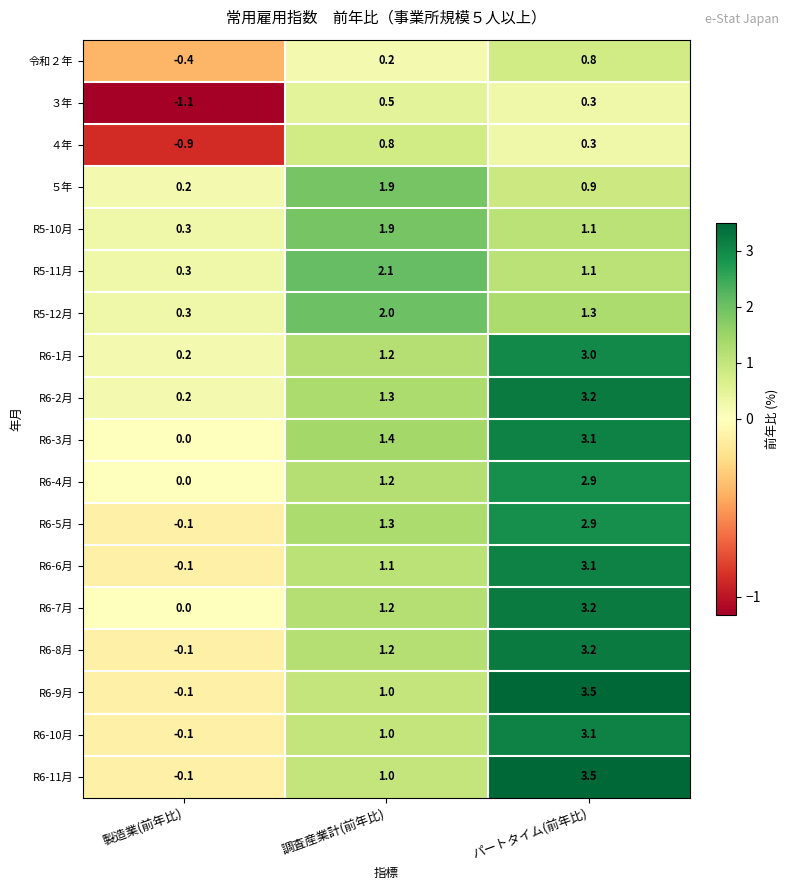

What is the spread (max minus min) of values at 製造業(前年比)?

1.4